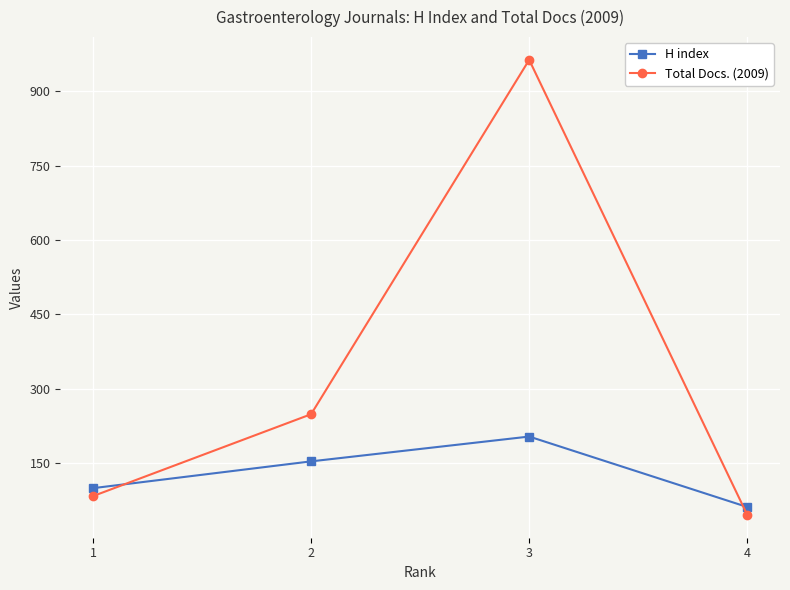

Reading left to right, what are all the values shown in this chart?

H index: 1=100	2=154	3=204	4=62
Total Docs. (2009): 1=84	2=249	3=963	4=46